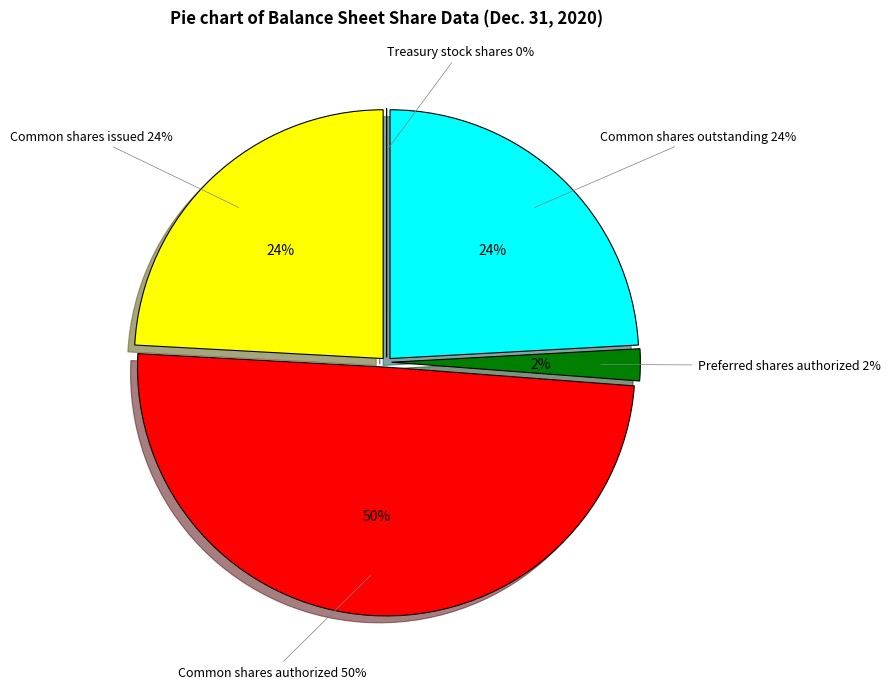

Is it true that Common stock, shares outstanding is 13% of the pie?

False